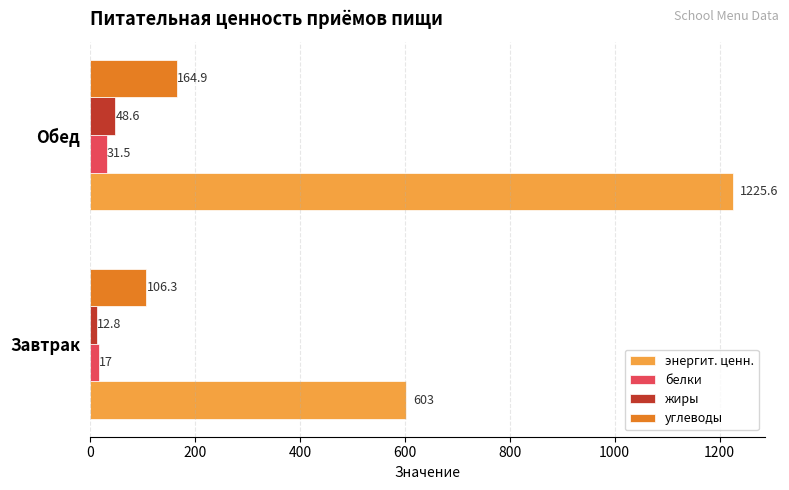

How many series are shown in this chart?

4